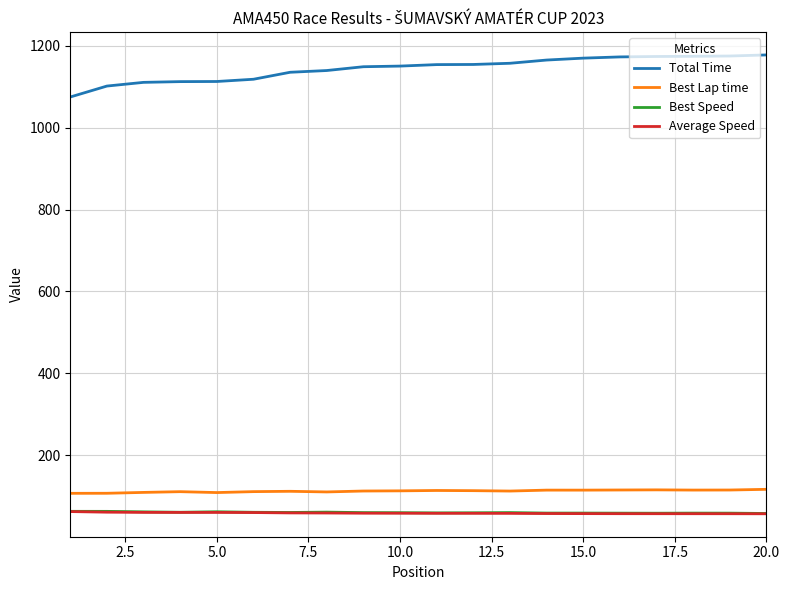

What is the lowest value of the Total Time series?

1075.3